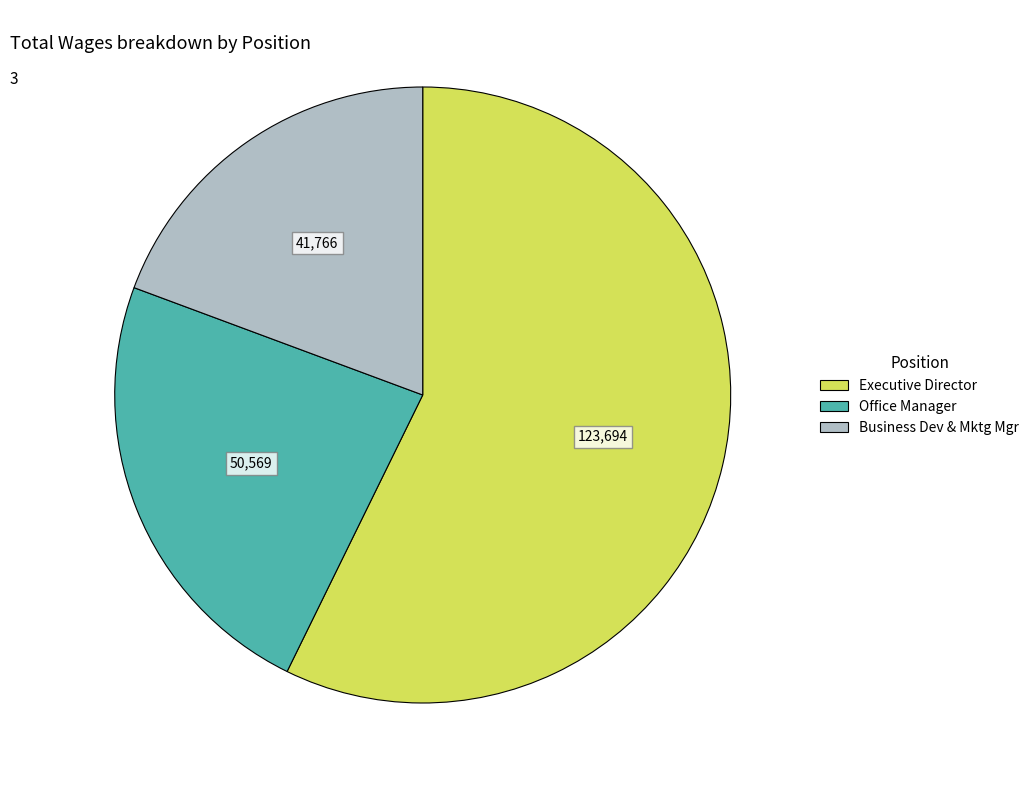

True or false: Business Dev & Mktg Mgr accounts for 19% of the total.

True